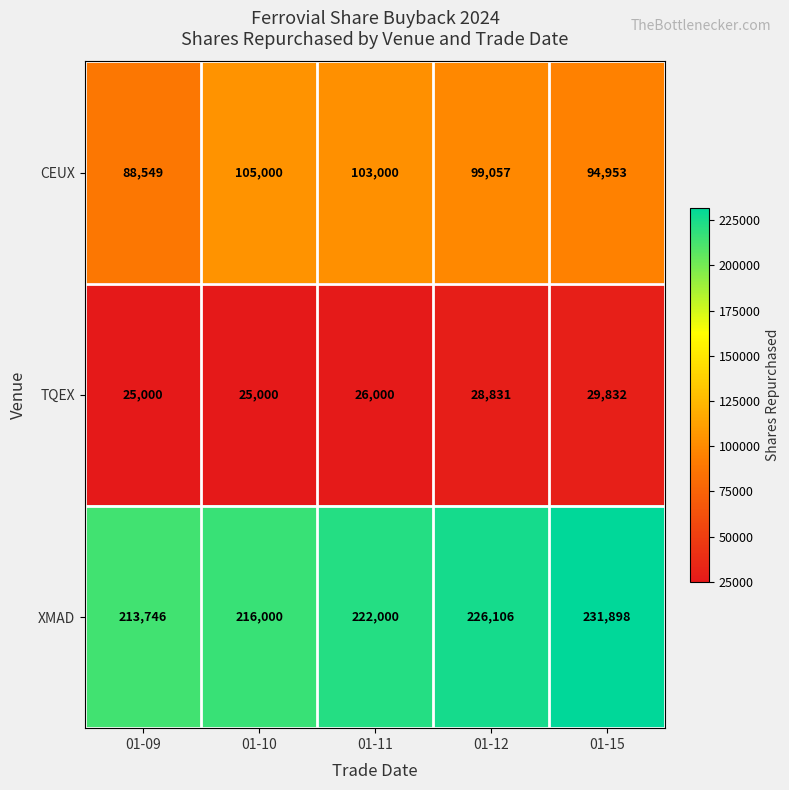

List the series in order of their peak value, lowest first.

TQEX, CEUX, XMAD